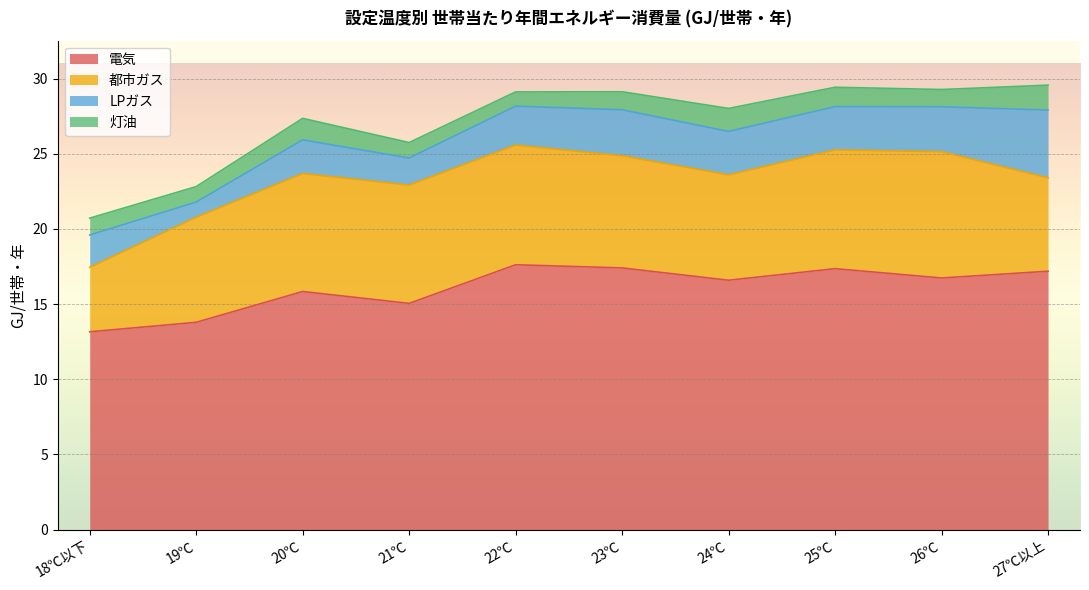

What is the difference between the 灯油 values at 23℃ and 24℃?

0.3